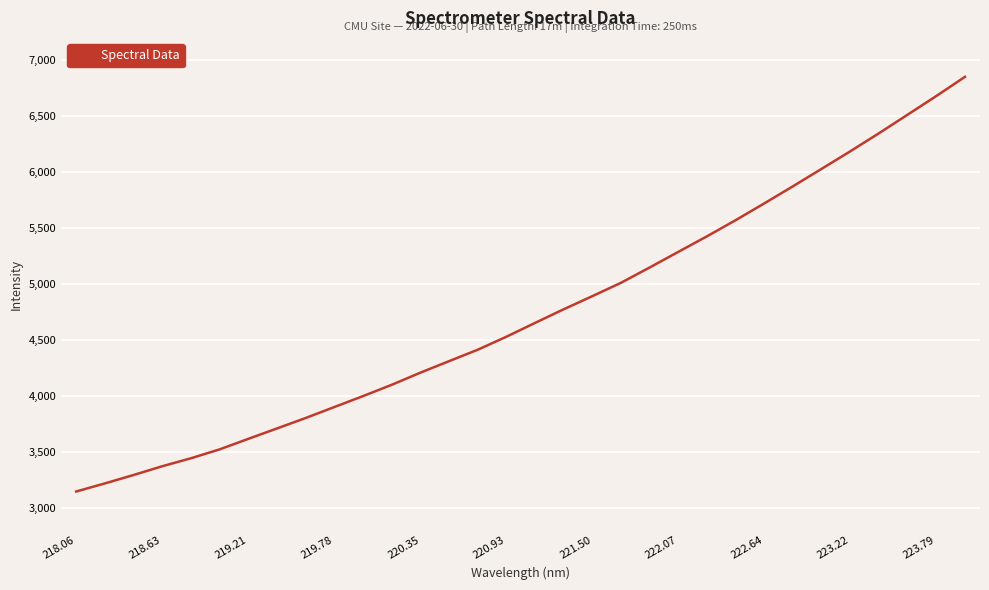

What is the minimum value shown in the chart?

3148.0